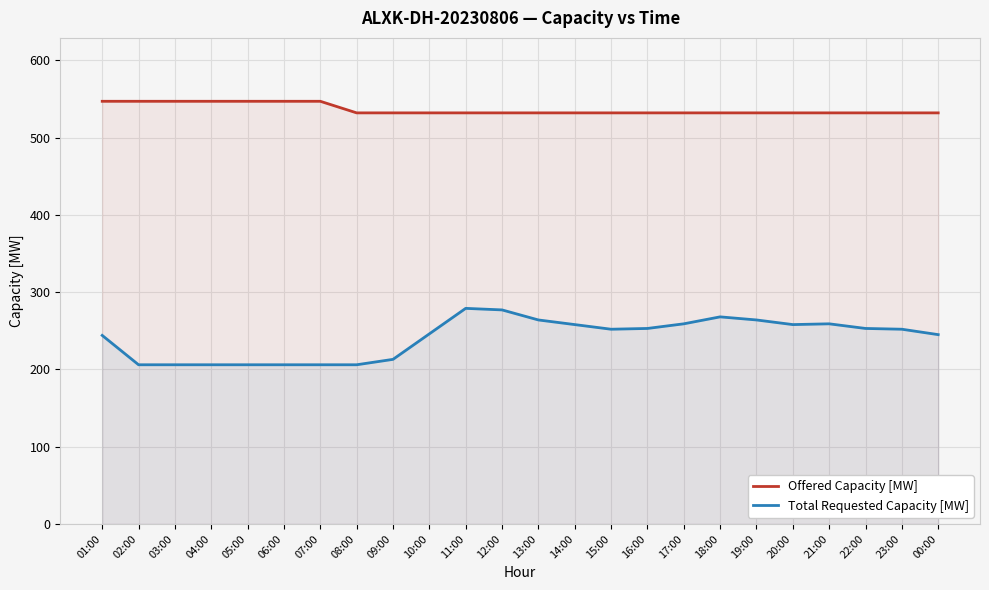

At how many categories does at least one series exceed 414?

24